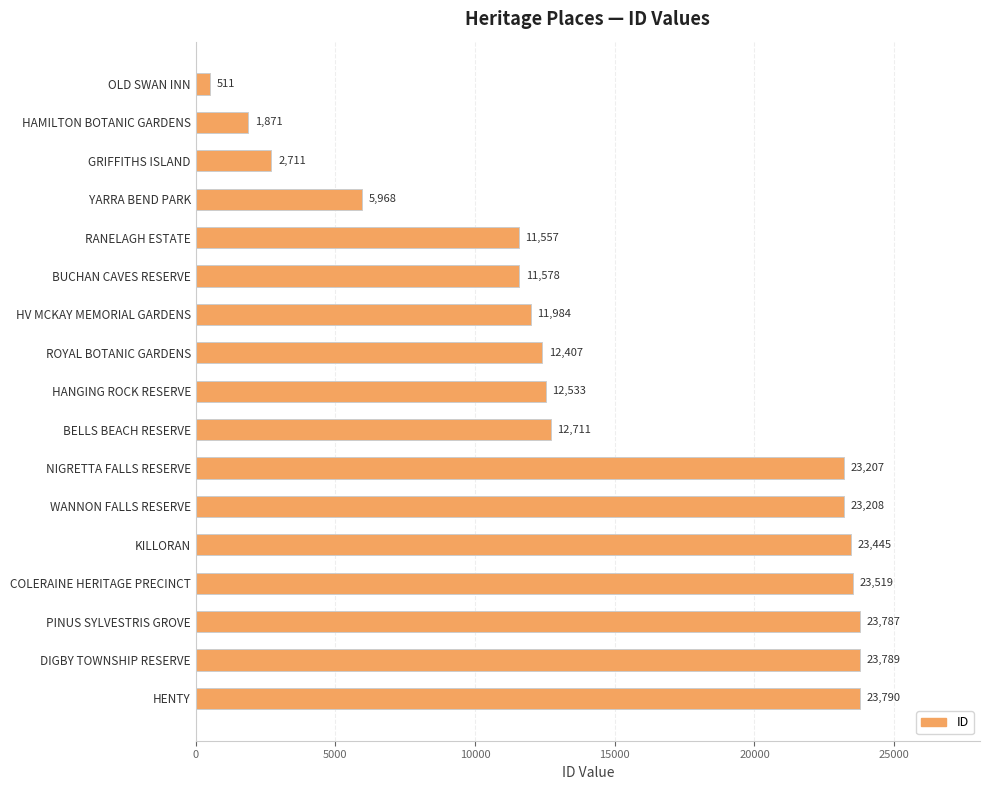

Reading top to bottom, what are all the values shown in this chart?

OLD SWAN INN=511	HAMILTON BOTANIC GARDENS=1871	GRIFFITHS ISLAND=2711	YARRA BEND PARK=5968	RANELAGH ESTATE=11557	BUCHAN CAVES RESERVE=11578	HV MCKAY MEMORIAL GARDENS=11984	ROYAL BOTANIC GARDENS=12407	HANGING ROCK RESERVE=12533	BELLS BEACH RESERVE=12711	NIGRETTA FALLS RESERVE=23207	WANNON FALLS RESERVE=23208	KILLORAN=23445	COLERAINE HERITAGE PRECINCT=23519	PINUS SYLVESTRIS GROVE=23787	DIGBY TOWNSHIP RESERVE=23789	HENTY=23790